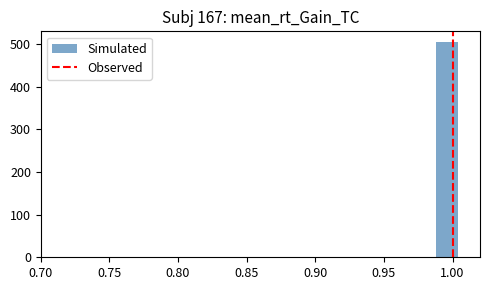

Read against the x-axis, roughly where is the centre of the tallest bar?

0.995